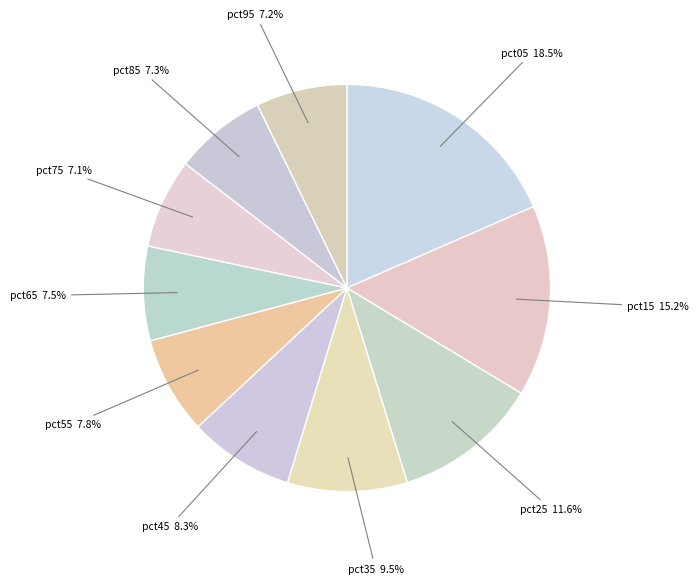

Does pct75 account for over 50% of the chart?

No